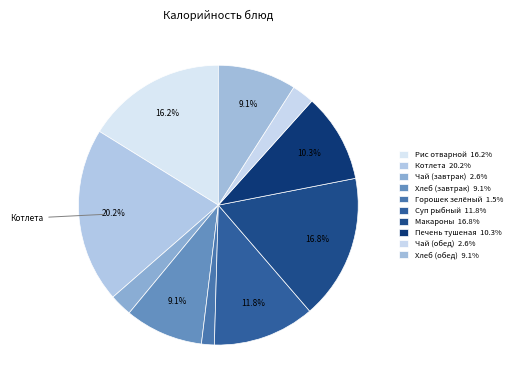

How many segments does this pie chart have?

10